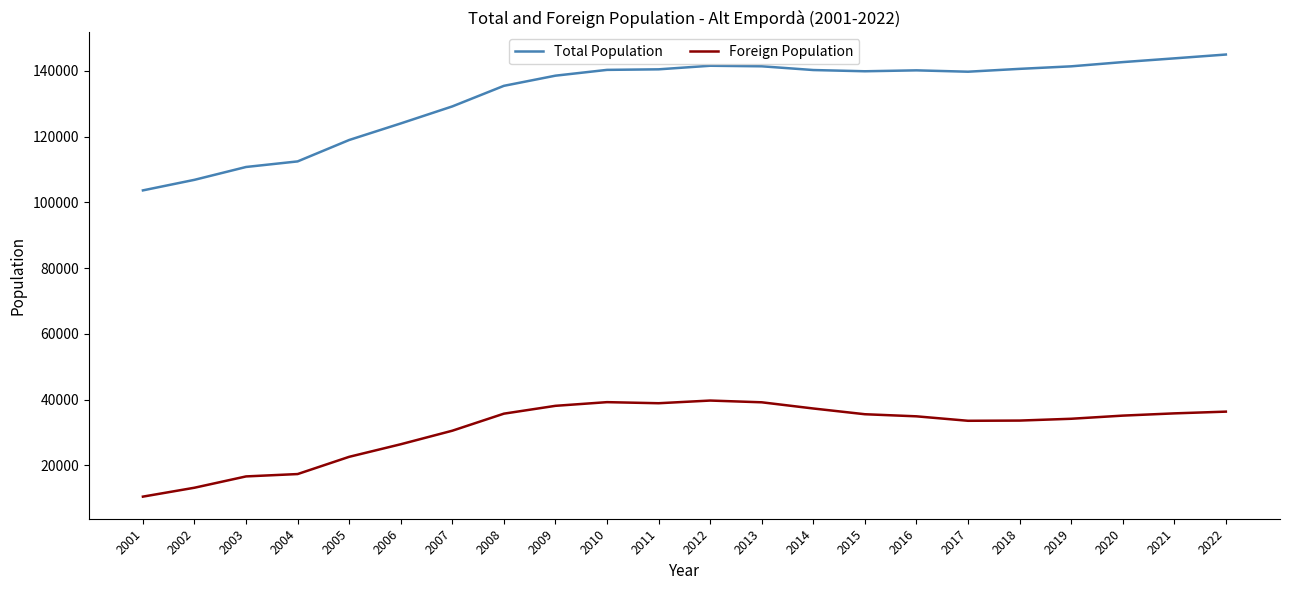

True or false: Total Population and Foreign Population cross at least once.

False